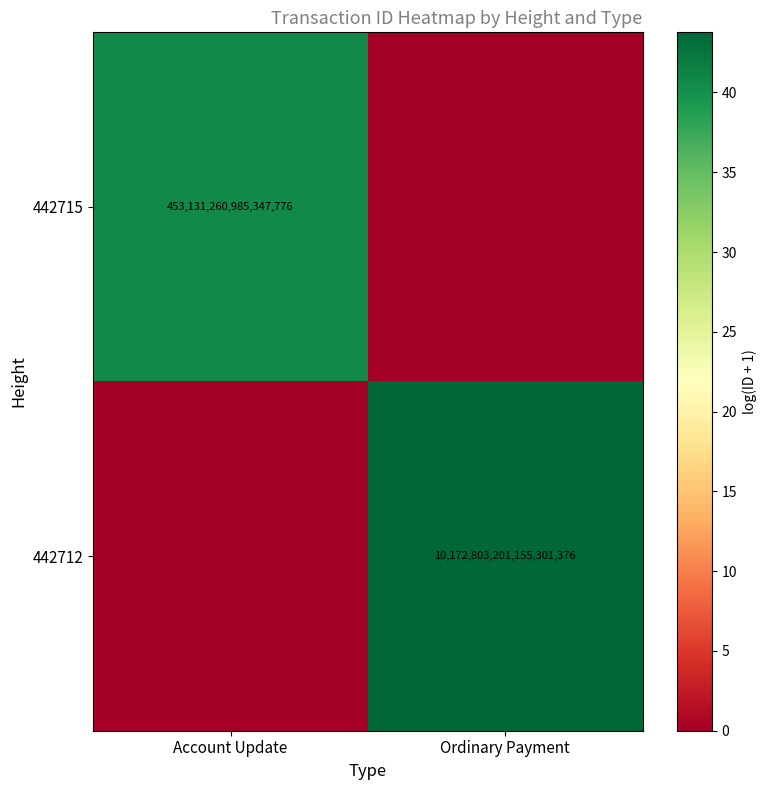

How many positive values does the 442712 series have?

1